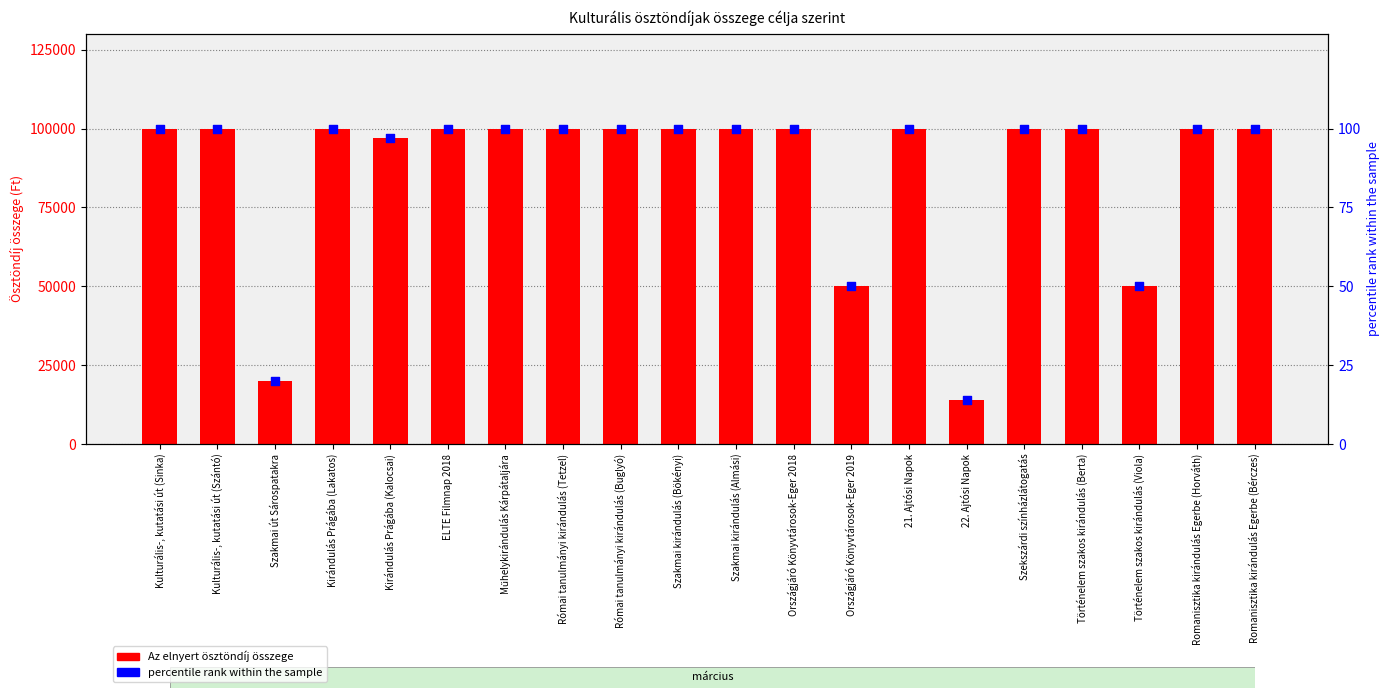

At how many categories does at least one series exceed 82178?

16